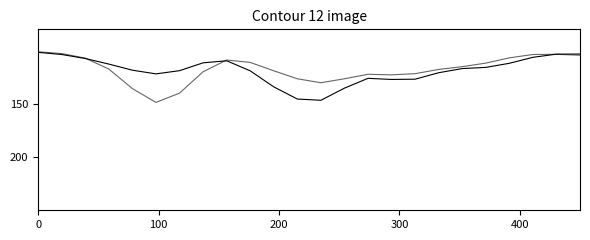

Is it true that Executado exercicio atual equals 205.5 at 13?

False